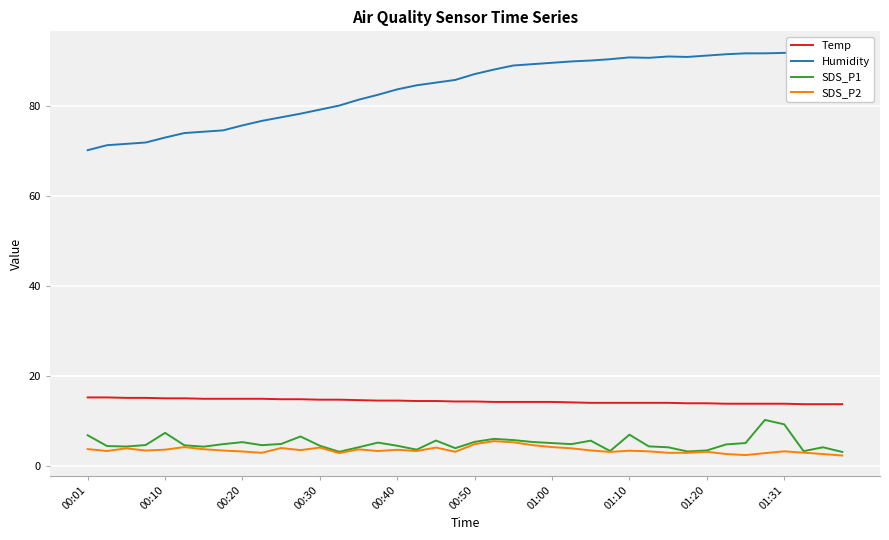

At which category is the sum across all series the highest?

35